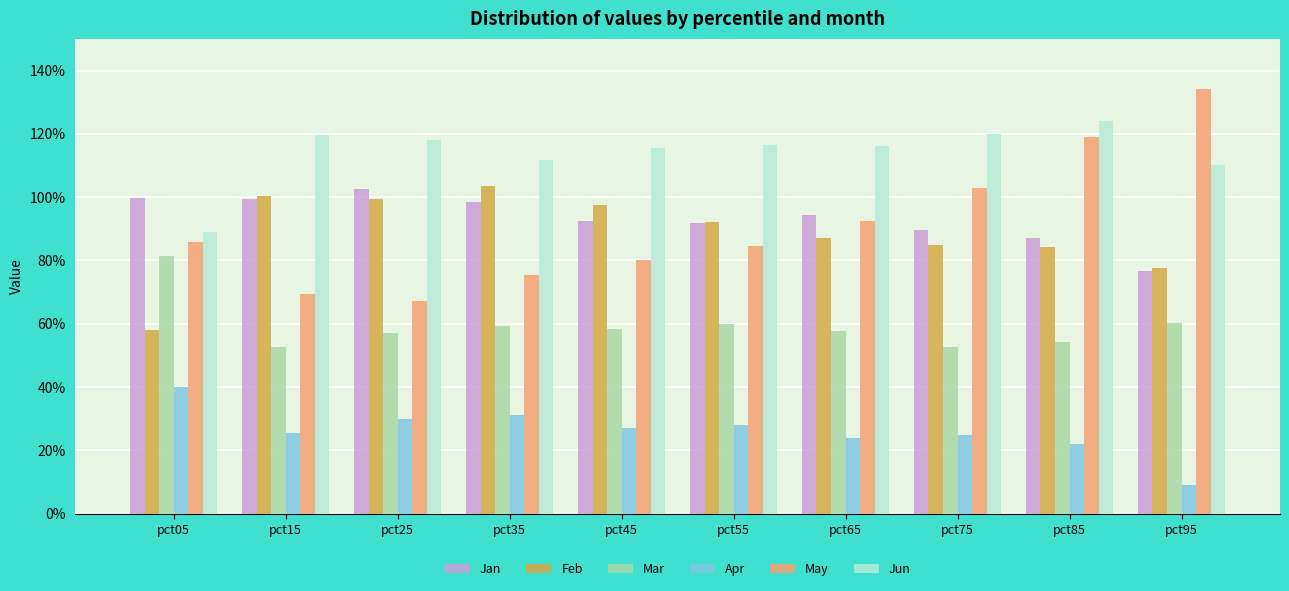

Are the bars horizontal?

No